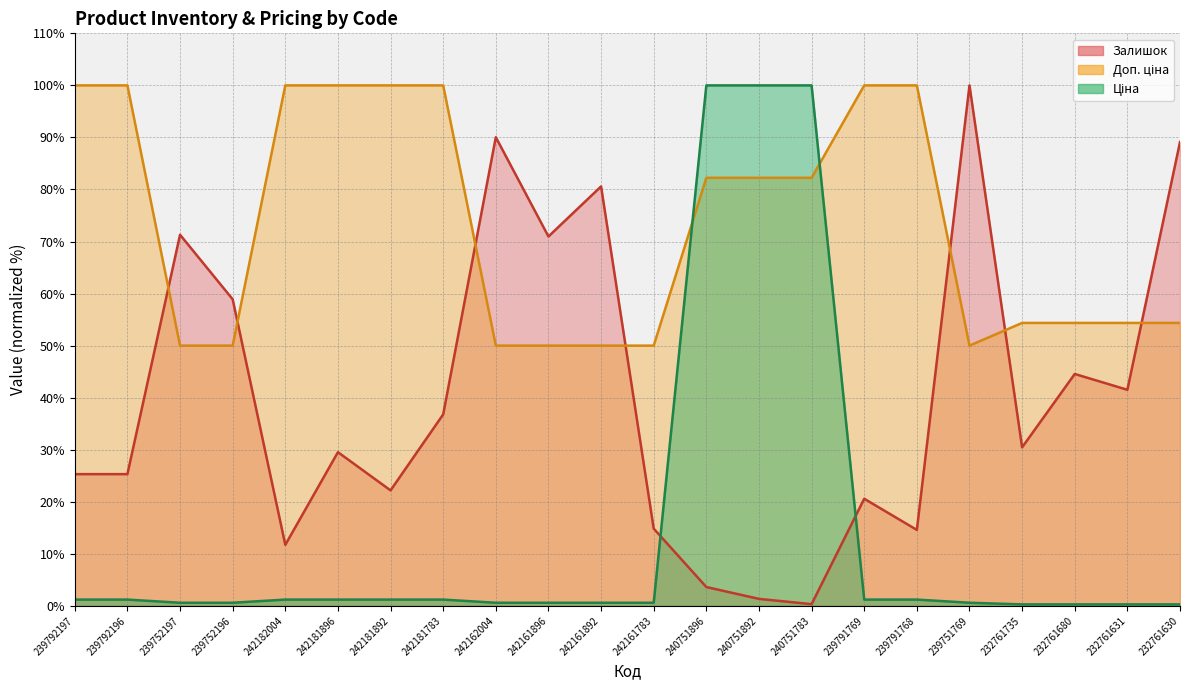

What is the label of the 21st point from the right?

239792196